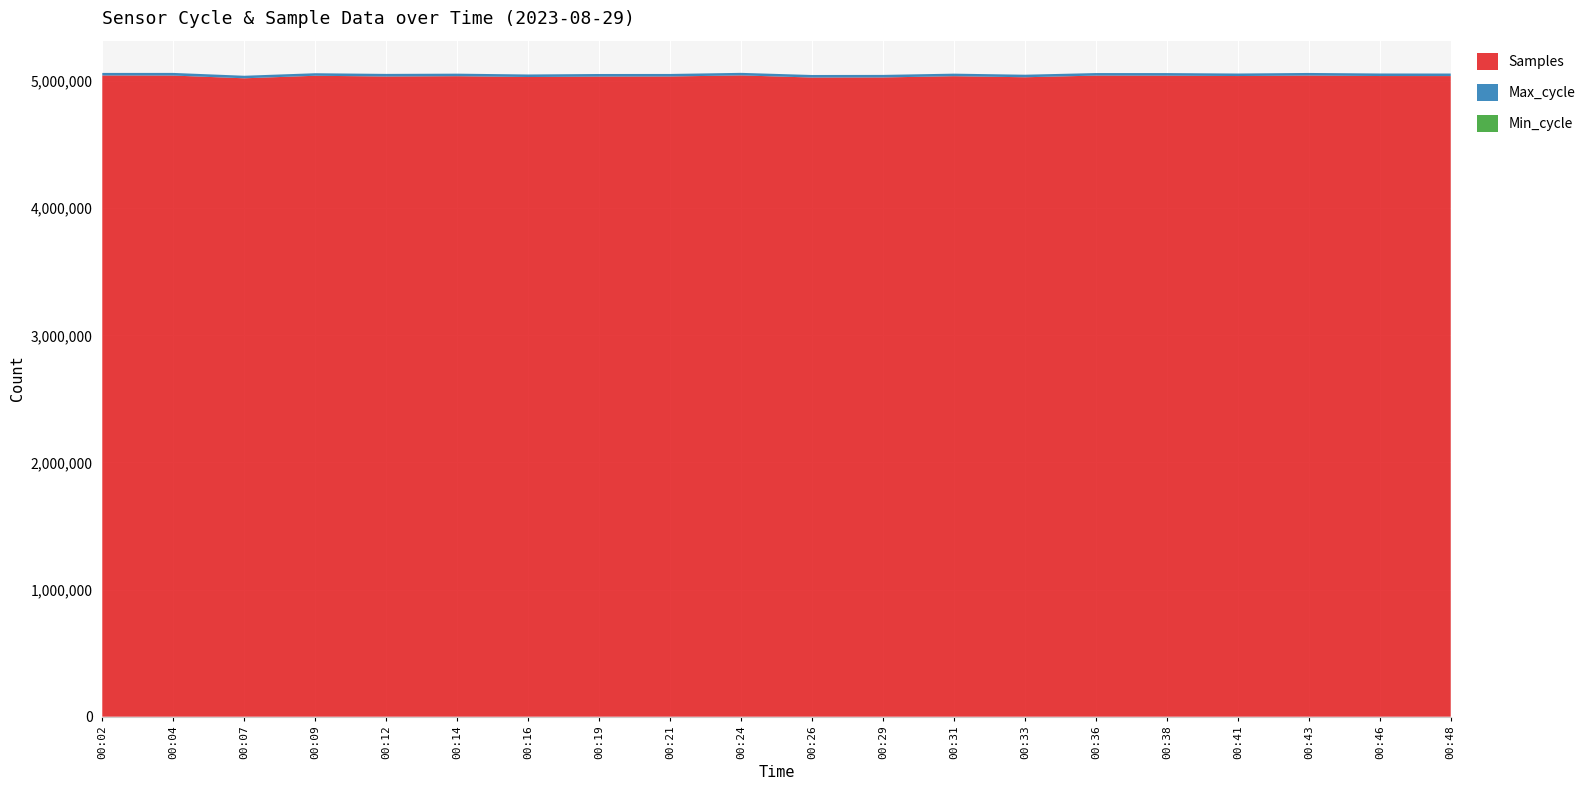

Reading left to right, what are all the values shown in this chart?

Samples: 00:02=5044239	00:04=5043432	00:07=5021997	00:09=5041885	00:12=5036031	00:14=5038554	00:16=5031972	00:19=5035432	00:21=5036205	00:24=5044777	00:26=5027959	00:29=5028613	00:31=5038551	00:33=5030135	00:36=5043165	00:38=5042662	00:41=5039711	00:43=5043521	00:46=5039777	00:48=5039461
Max_cycle: 00:02=19925	00:04=20851	00:07=19925	00:09=19925	00:12=20509	00:14=19924	00:16=19936	00:19=20353	00:21=19925	00:24=19933	00:26=19929	00:29=19973	00:31=19925	00:33=19924	00:36=20003	00:38=20326	00:41=19925	00:43=20438	00:46=20067	00:48=20033
Min_cycle: 00:02=28	00:04=28	00:07=28	00:09=28	00:12=28	00:14=28	00:16=28	00:19=28	00:21=28	00:24=28	00:26=28	00:29=28	00:31=28	00:33=28	00:36=28	00:38=28	00:41=28	00:43=28	00:46=28	00:48=28